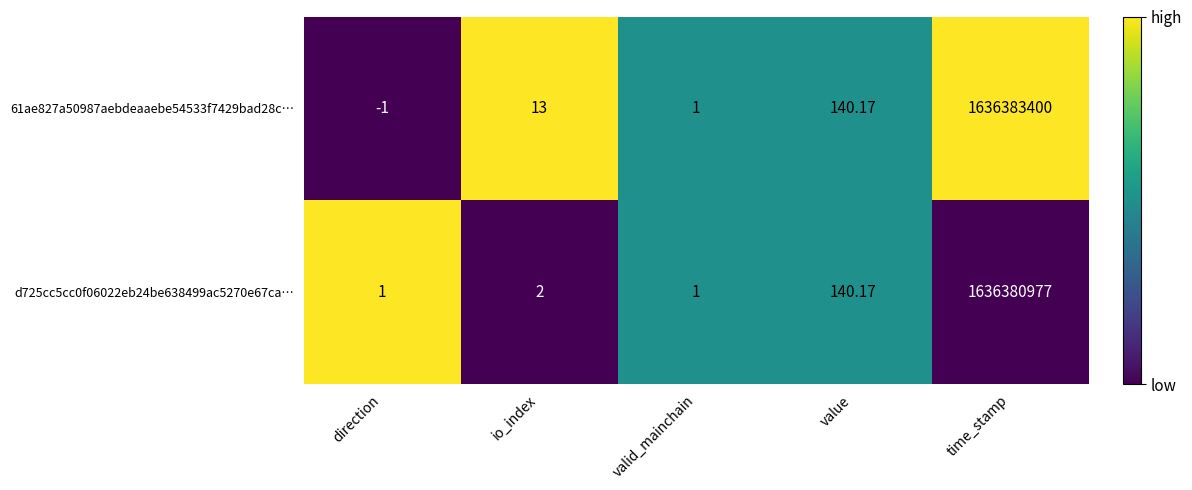

Is the value of 61ae827a50987aebdeaaebe54533f7429bad28c… at io_index greater than the value of d725cc5cc0f06022eb24be638499ac5270e67ca… at value?

No